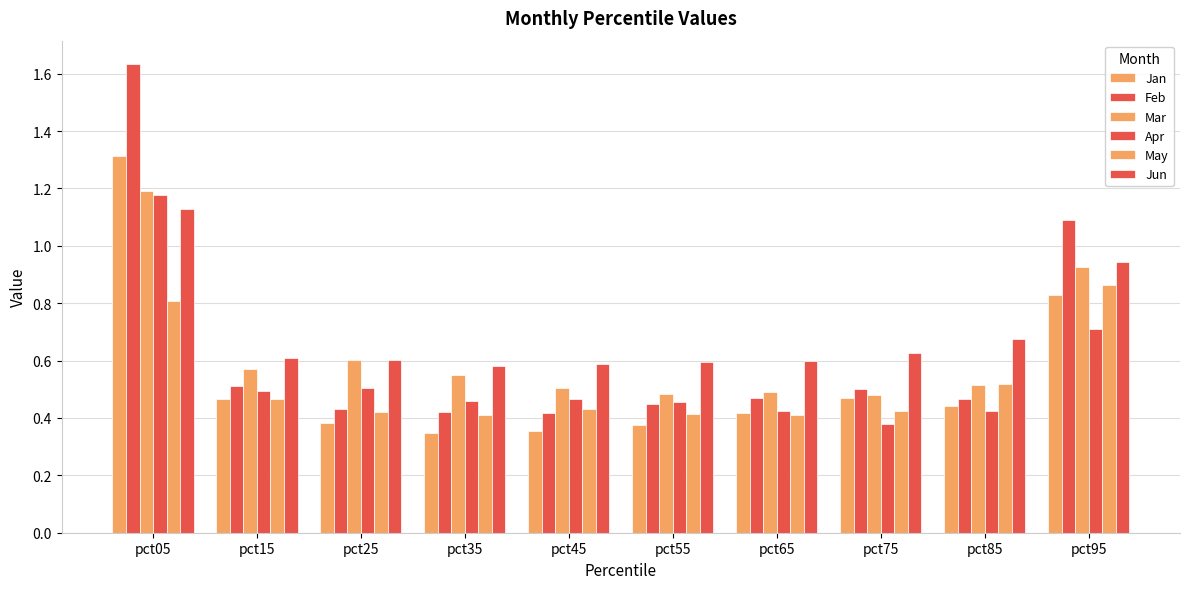

The Jan series shows 0.1 at pct45. True or false?

False